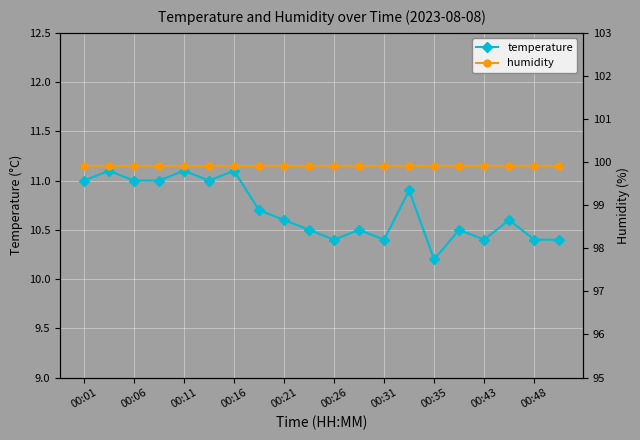

Is it true that temperature equals 11.0 at 00:01?

True